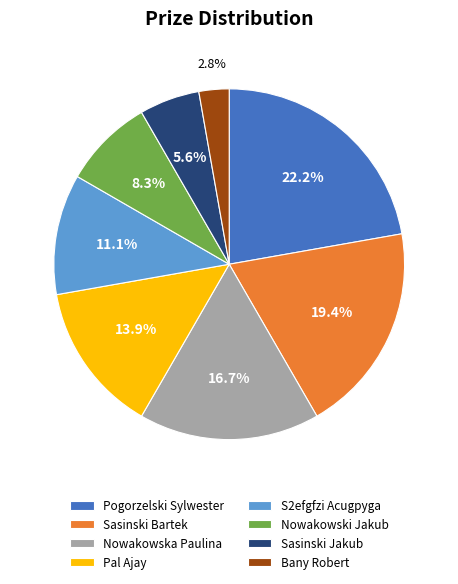

To the nearest percent, what portion does Nowakowski Jakub represent?

8%